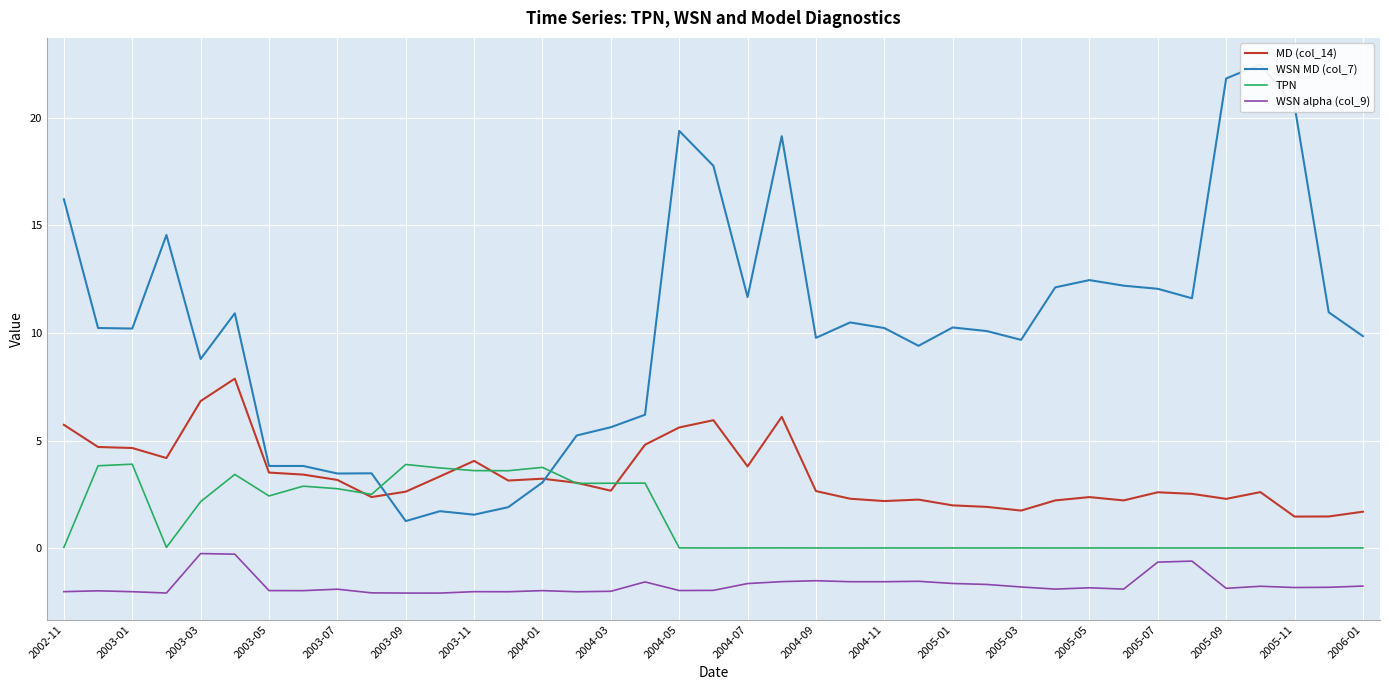

Is it true that WSN alpha (col_9) equals -1.6 at 2005-01?

True